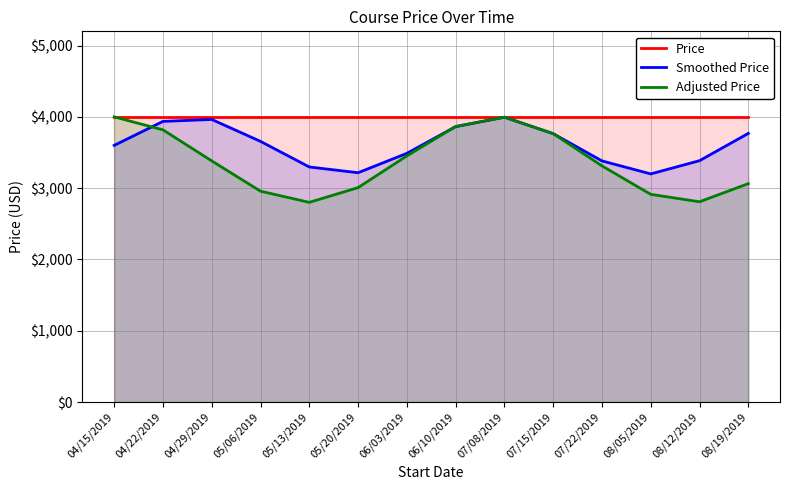

What is the label of the 13th point from the right?

04/22/2019